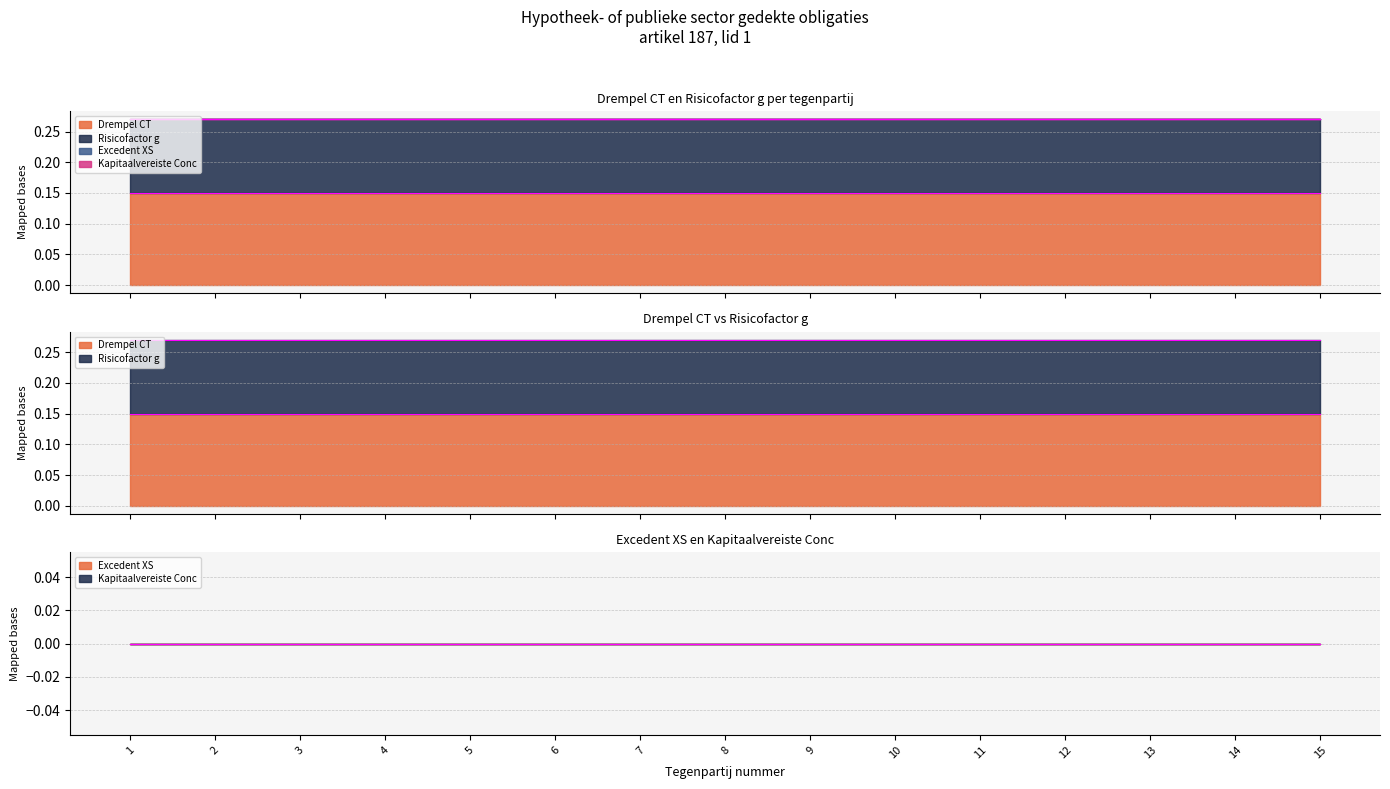

The value of Drempel CT at 8 is 0.1. True or false?

False